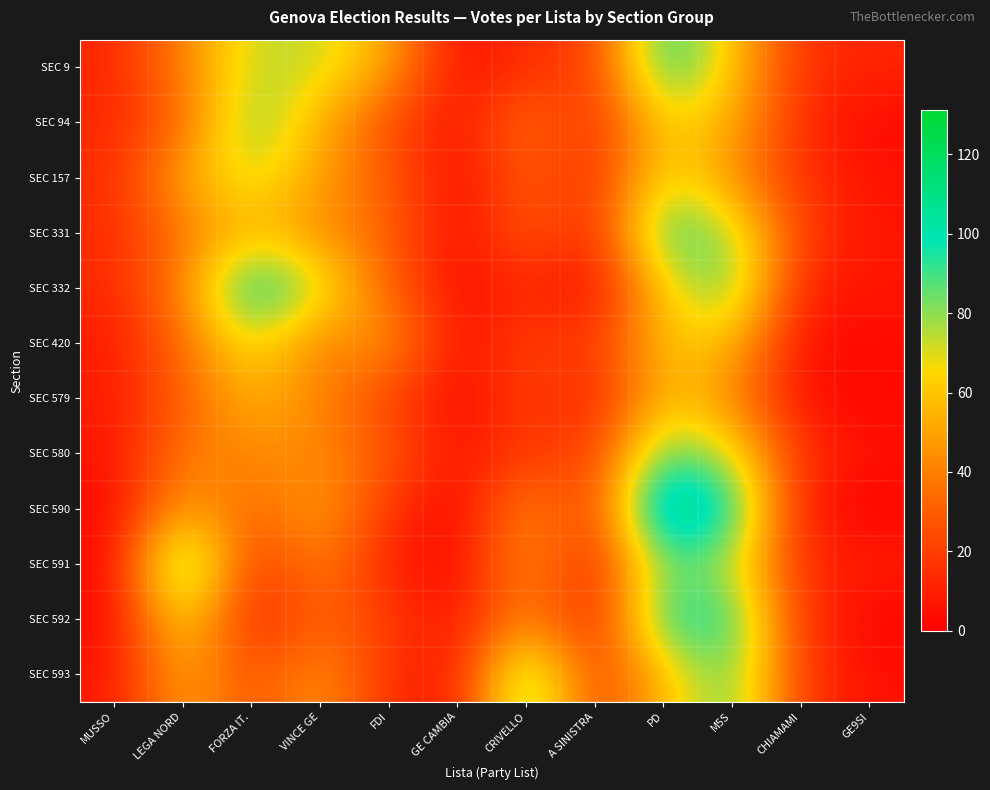

What is the total value across all series at GE9SI?

64